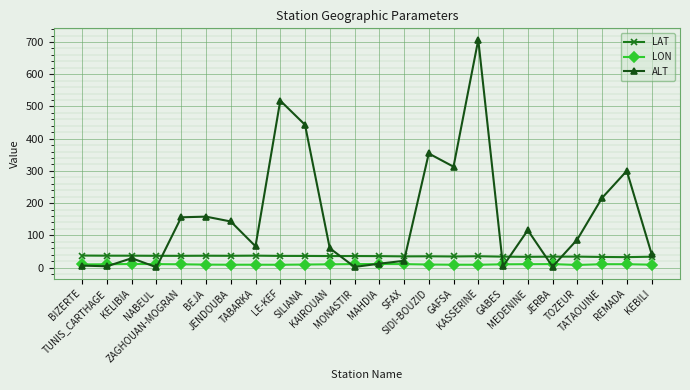

True or false: LON and LAT intersect in this chart.

False